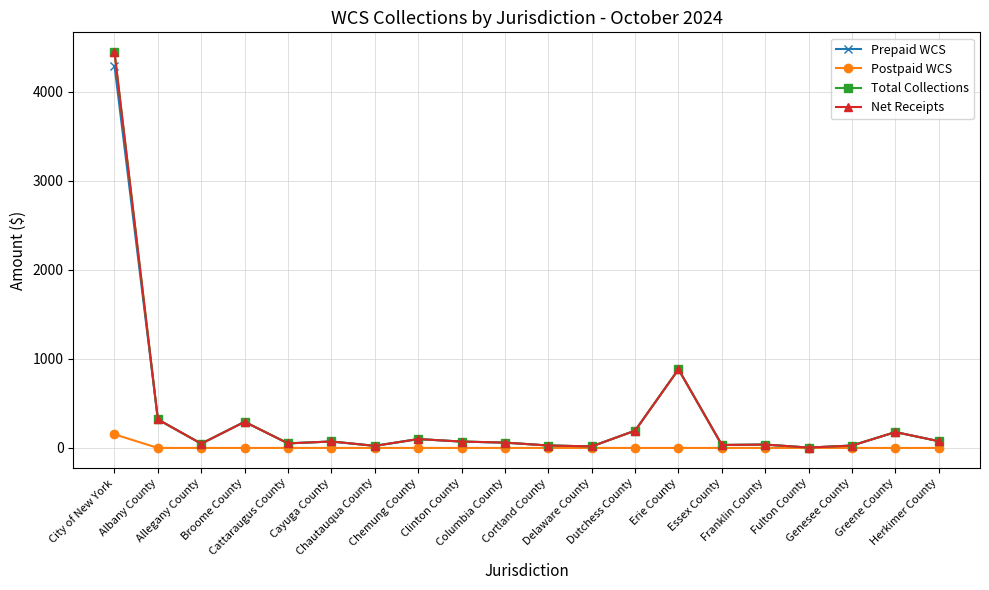

True or false: Net Receipts and Prepaid WCS cross at least once.

False